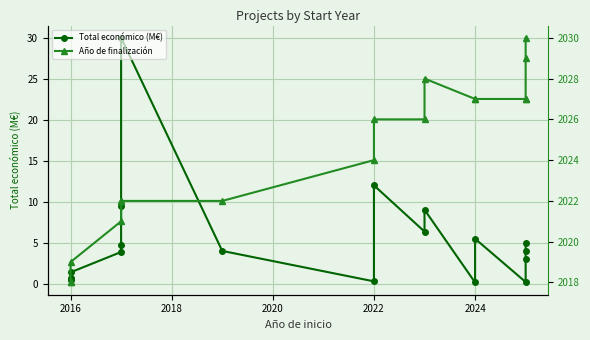

How many distinct data groups are displayed?

2